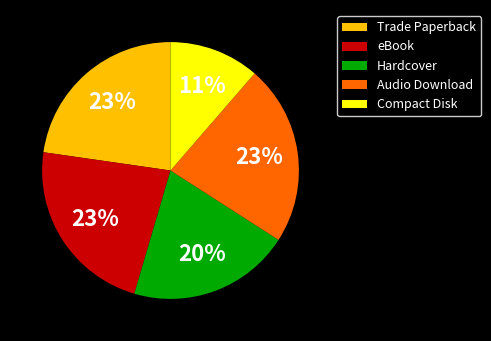

Do Trade Paperback and eBook together represent more than half of the pie?

No